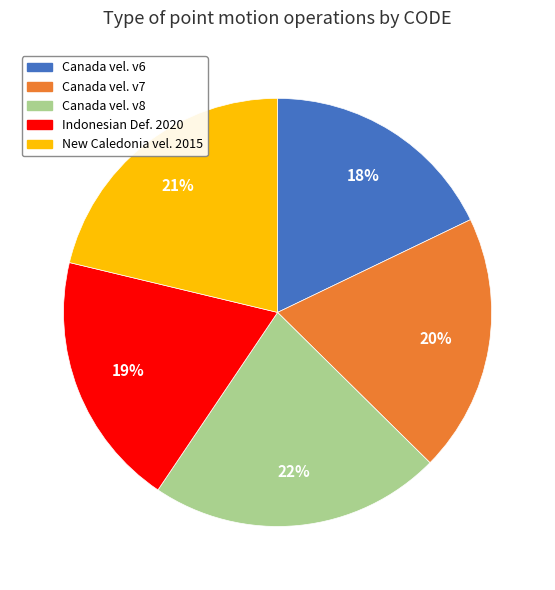

To the nearest percent, what is the difference between the largest and smallest slice percentages?

4%